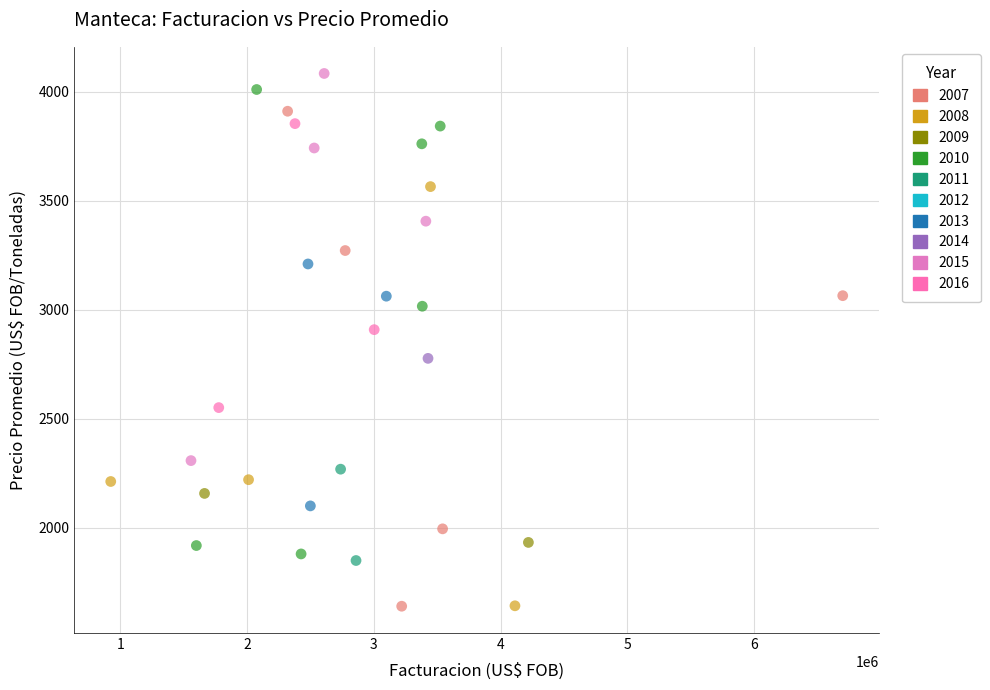

What Y value in the scatter plot is closest to 2862?

2909.0